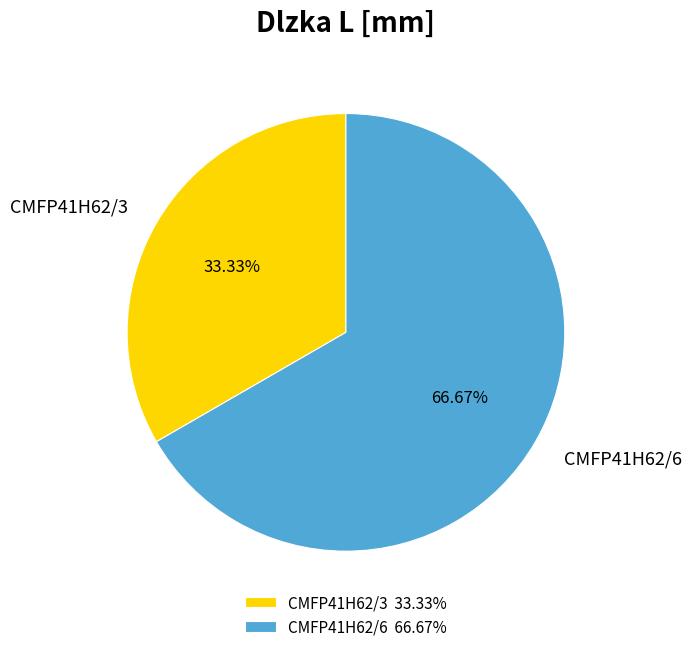

Rank the categories by value from lowest to highest.

CMFP41H62/3, CMFP41H62/6